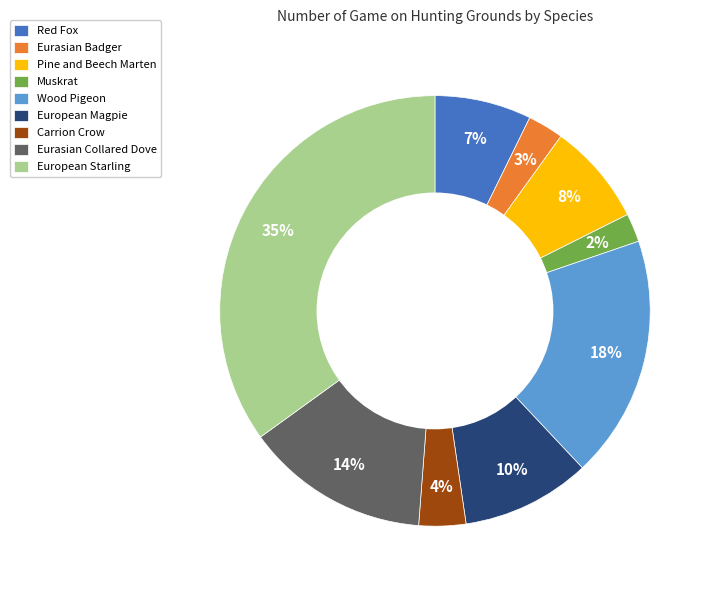

Is it true that Eurasian Badger is 3% of the pie?

True